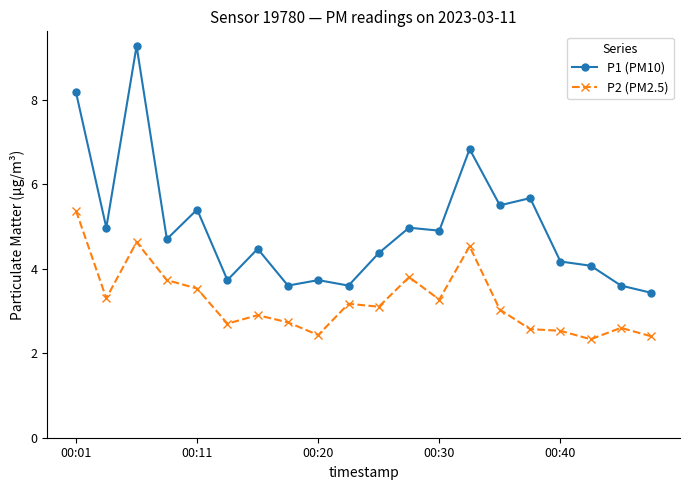

What is the maximum value shown in the chart?

9.3